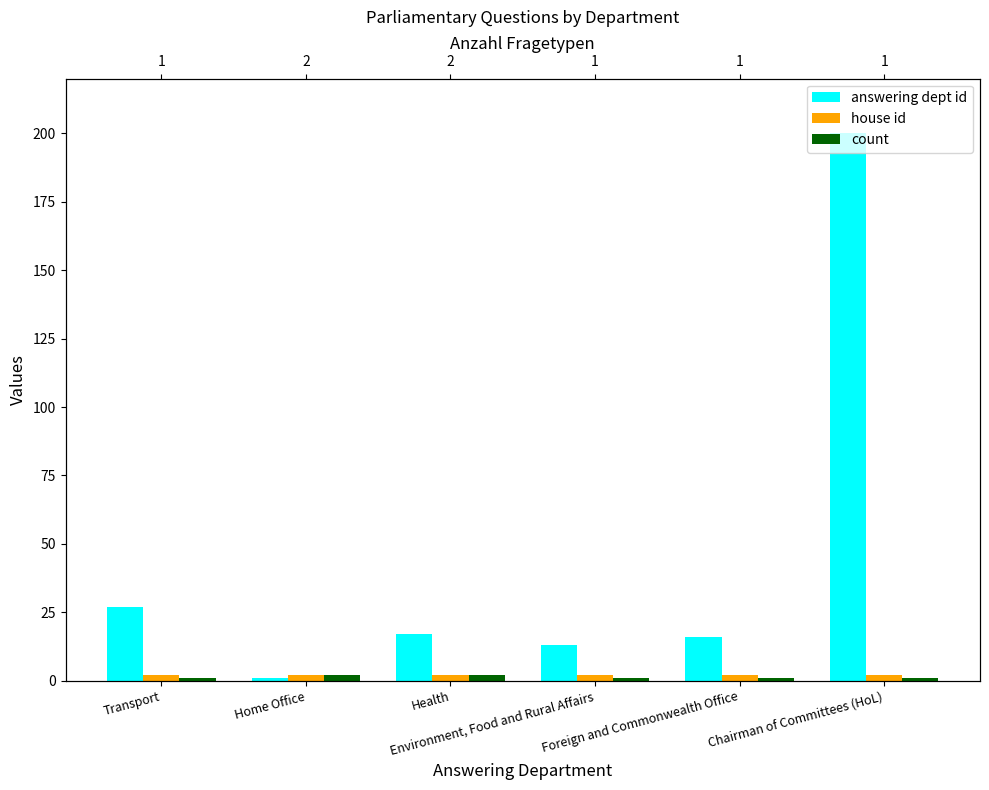

What is the label of the 5th bar from the left?

Foreign and Commonwealth Office